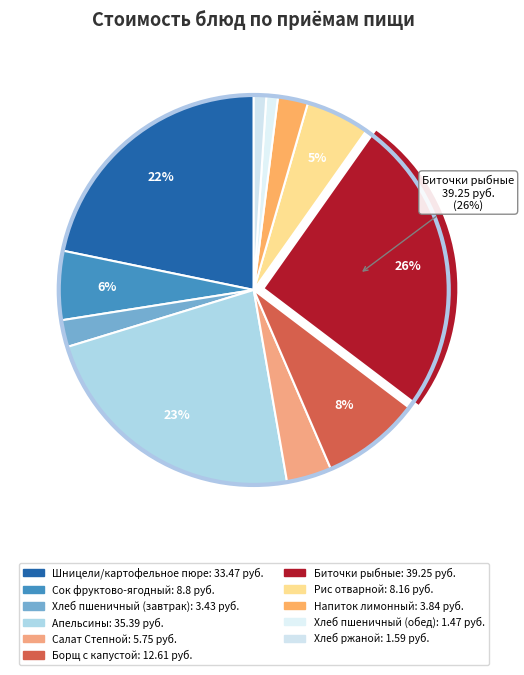

Which slice is the smallest?

Хлеб пшеничный (обед)